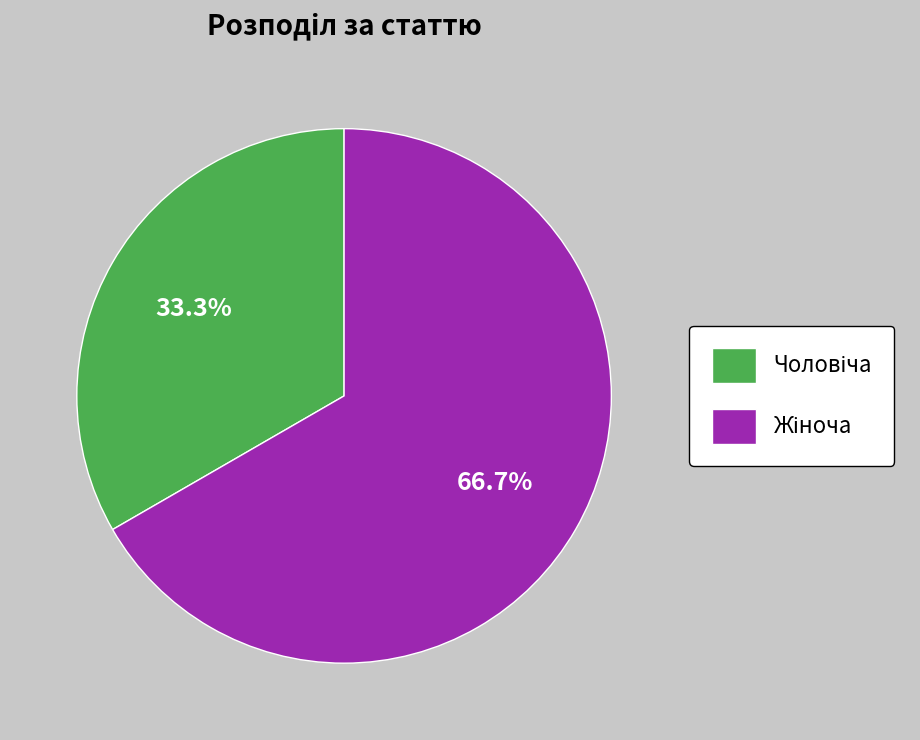

To the nearest percent, what is the difference between the largest and smallest slice percentages?

33%